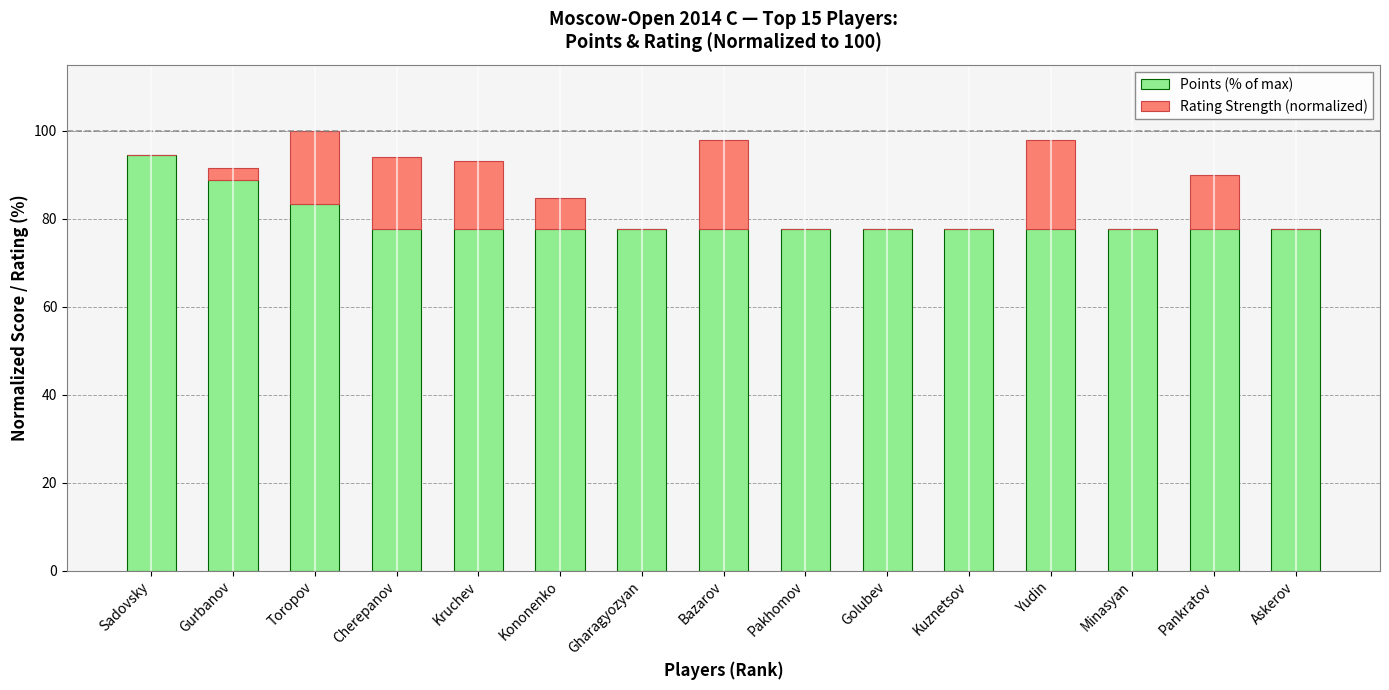

True or false: Points (% of max) has a value of 20.8 at Toropov.

False